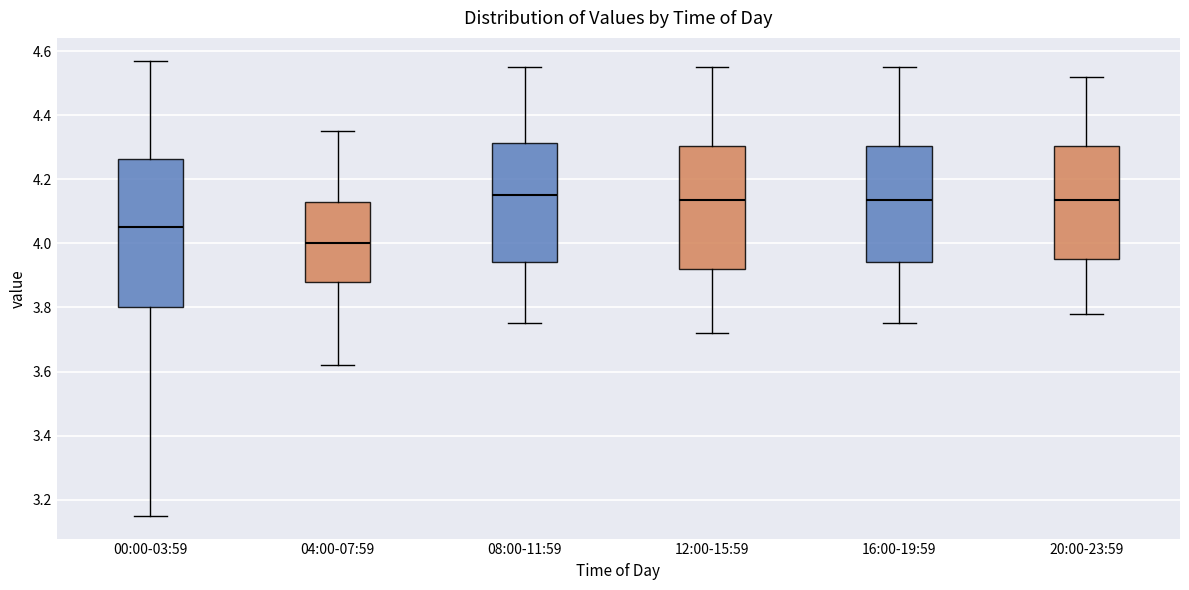

Where is the upper edge of the box for 16:00-19:59 on the y-axis? The values are not printed on the chart, so give them approximately, as read against the axis.

4.30